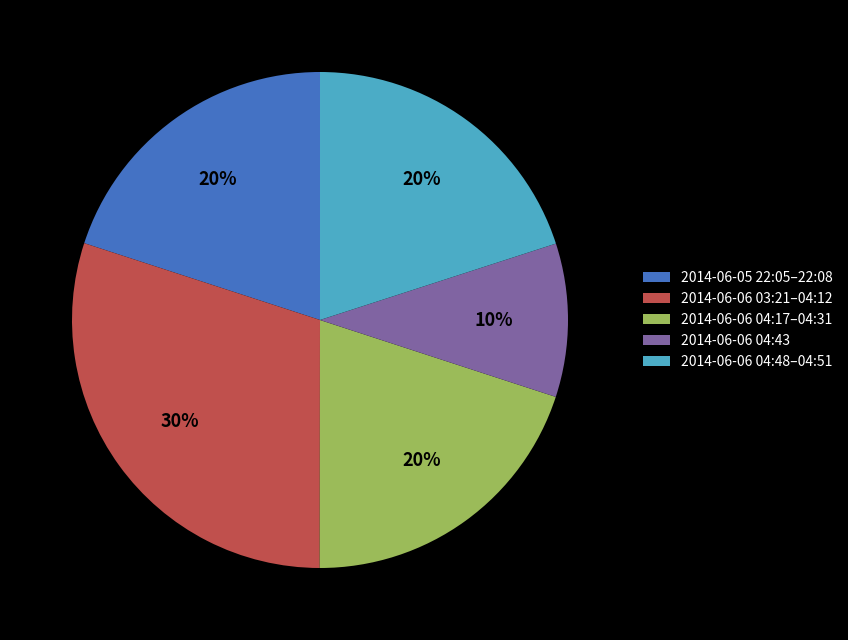

Which has a higher value, 2014-06-06 04:17–04:31 or 2014-06-06 04:43?

2014-06-06 04:17–04:31